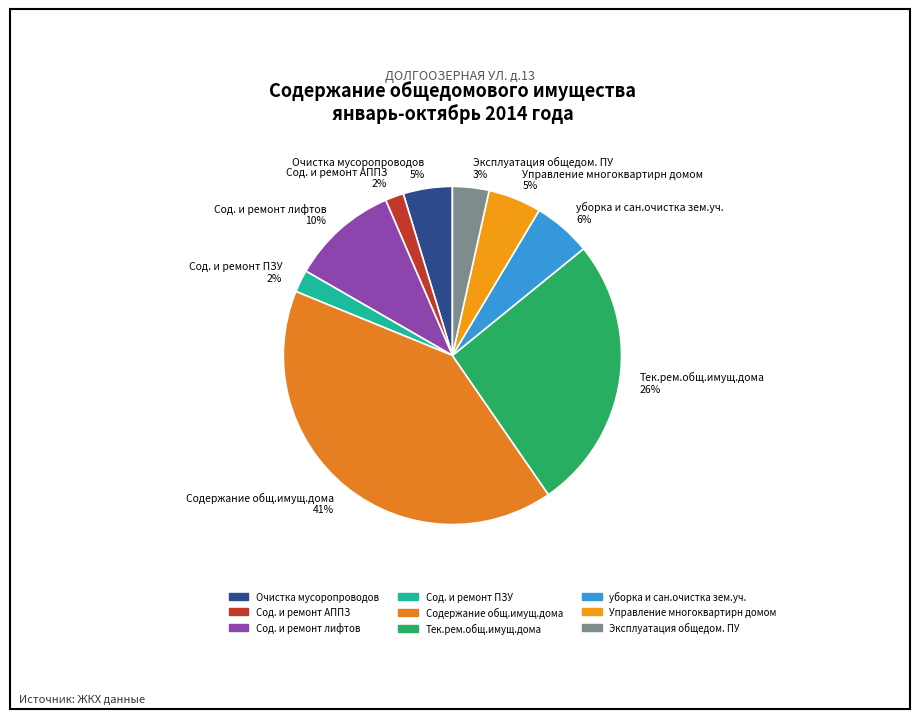

To the nearest percent, what percentage of the pie is Сод. и ремонт АППЗ?

2%